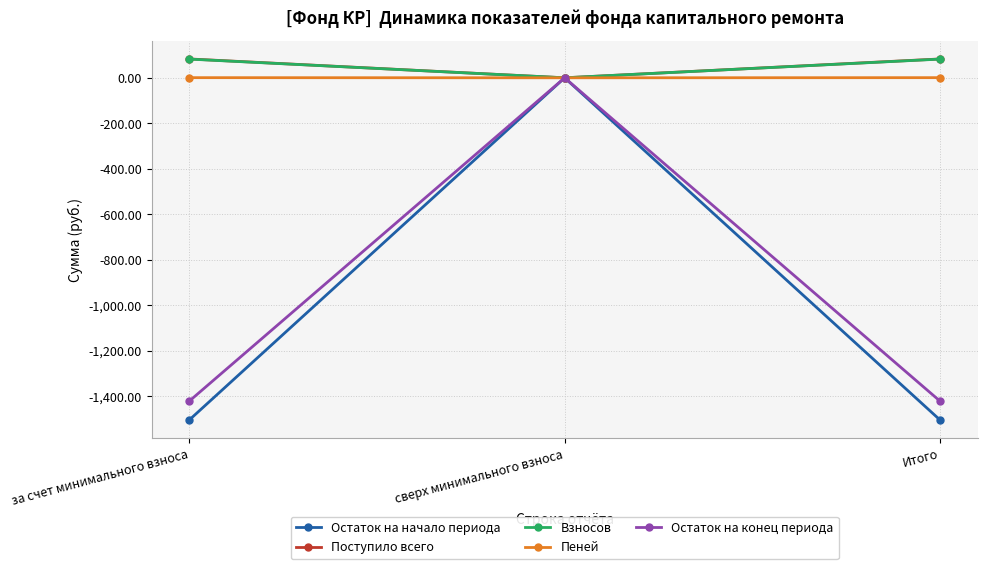

At which label does Поступило всего reach its minimum?

сверх минимального взноса